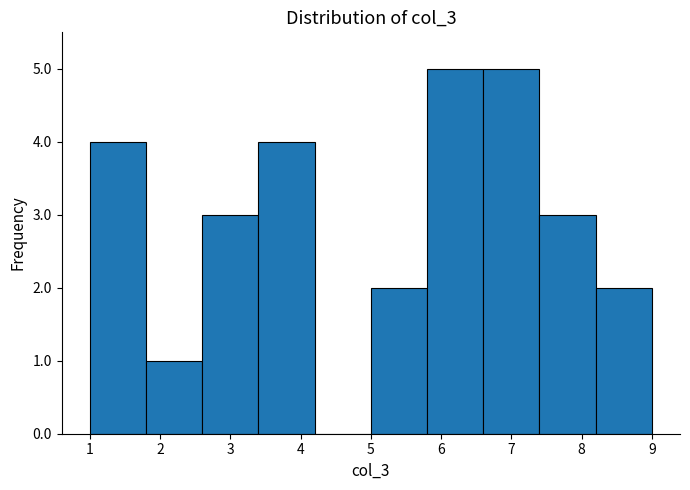

Reading left to right, transcribe this chart: for each bar, give the range it covers on the x-axis and its height. The values are not printed on the chart, so give them approximately, as read against the axis.

1.0 to 1.8: 4
1.8 to 2.6: 1
2.6 to 3.4: 3
3.4 to 4.2: 4
4.2 to 5.0: 0
5.0 to 5.8: 2
5.8 to 6.6: 5
6.6 to 7.4: 5
7.4 to 8.2: 3
8.2 to 9.0: 2